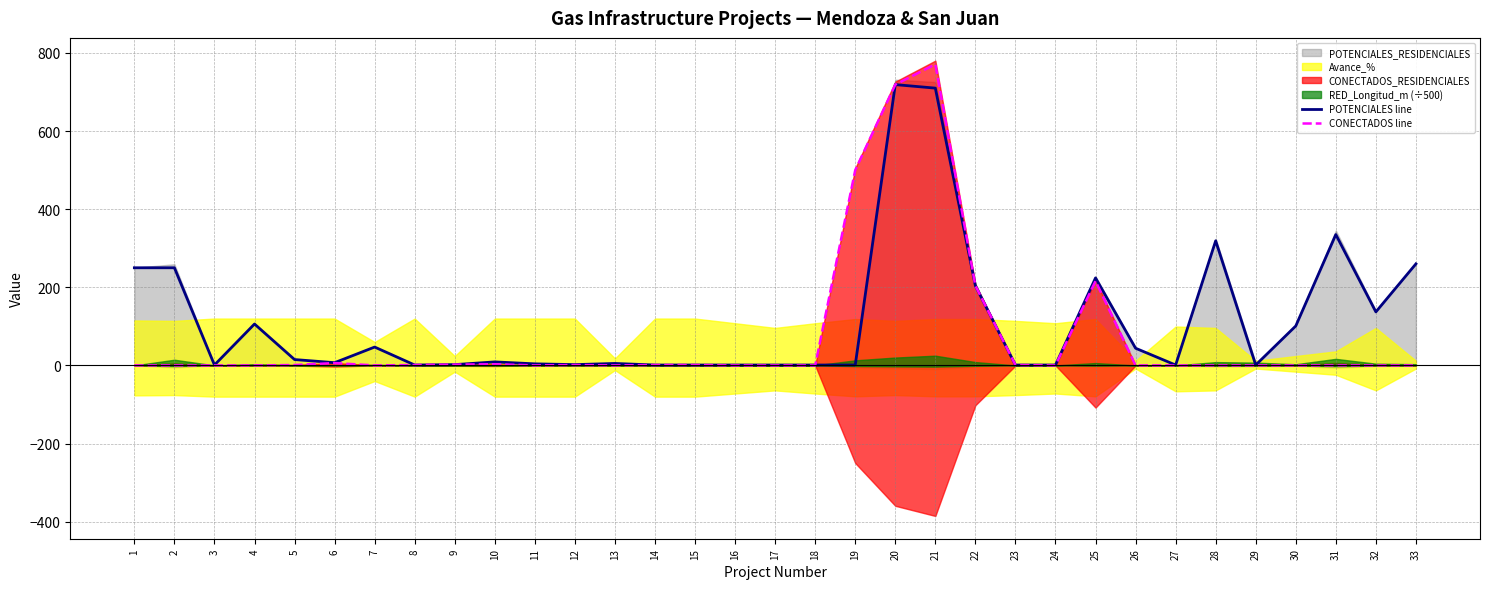

Which has a higher value, 32 or 13?

32